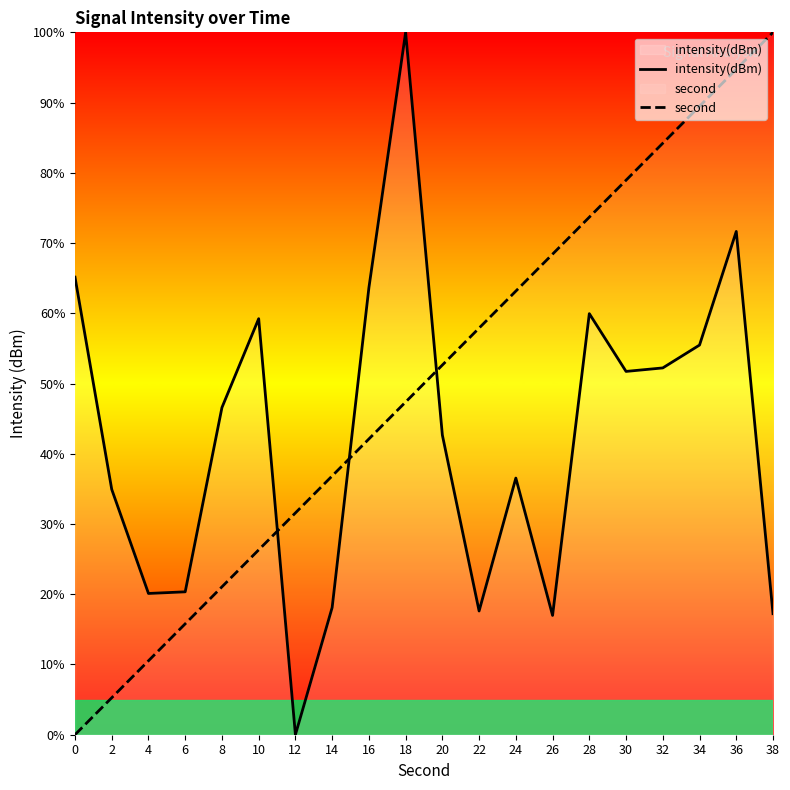

Rank the series by their average value, from lowest to highest.

intensity(dBm), second